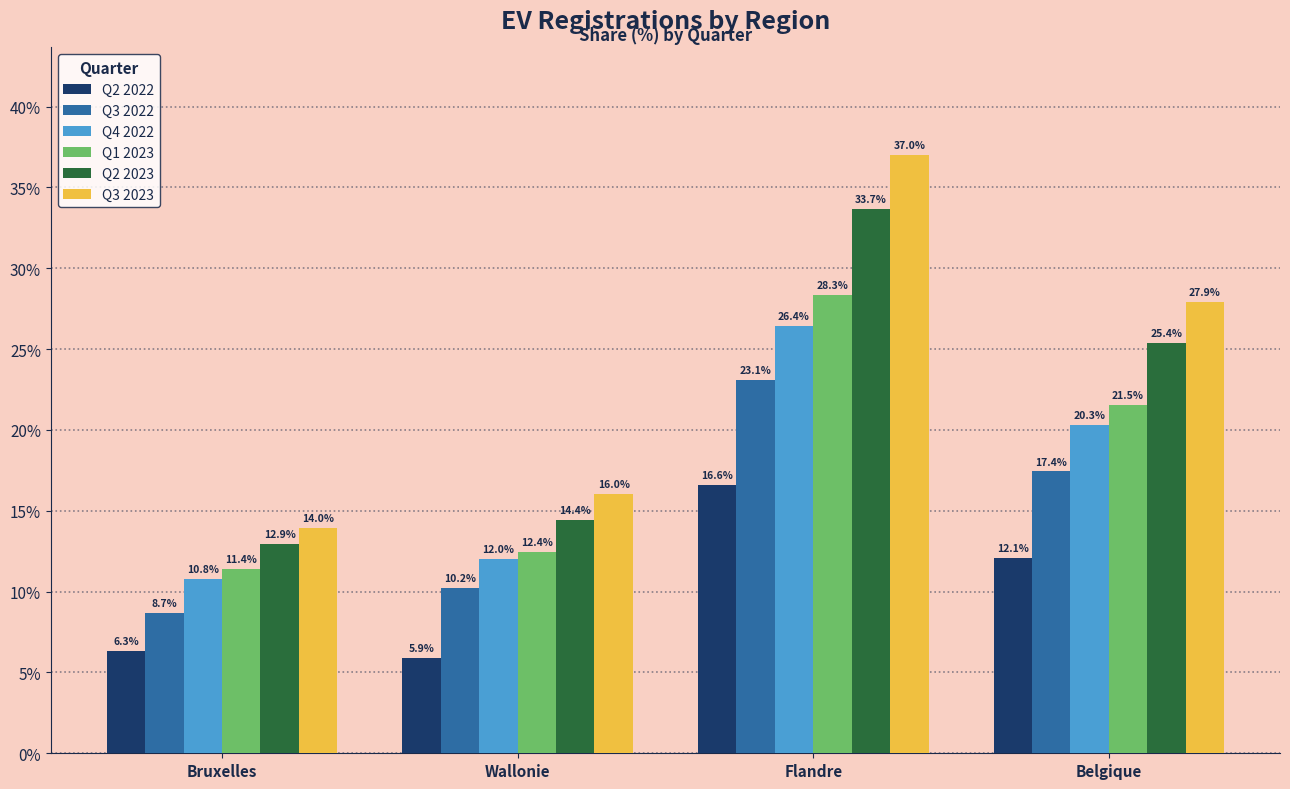

What is the average value of the Q4 2022 series?

17.4